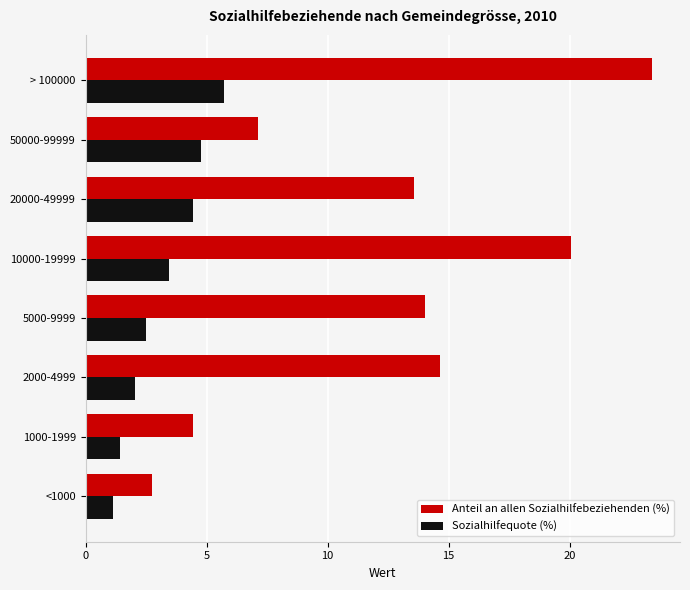

What is the sum of the Anteil an allen Sozialhilfebeziehenden (%) values at 10000-19999 and 50000-99999?

27.2